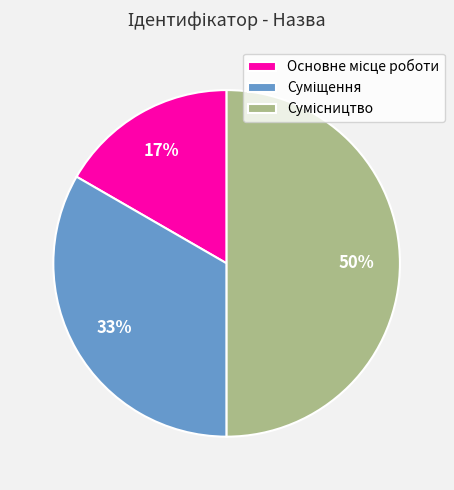

To the nearest percent, what is the difference between the largest and smallest slice percentages?

33%